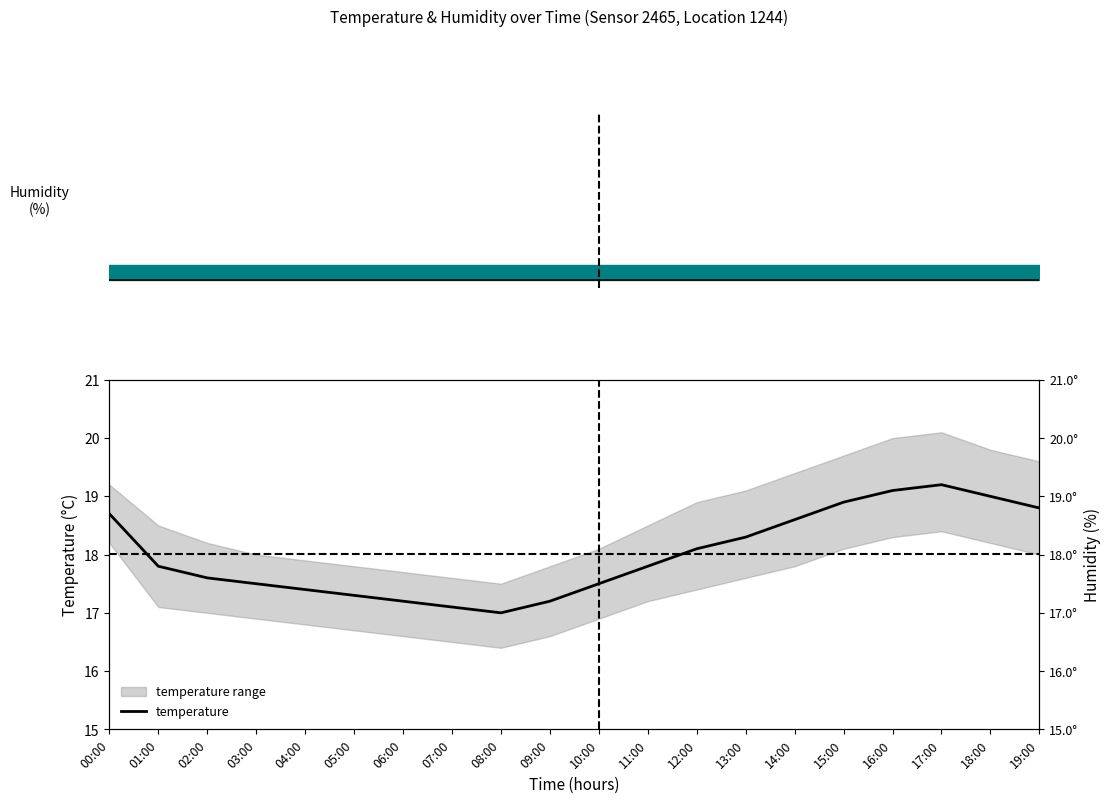

Reading left to right, transcribe all the data shown in this chart.

00:00=18.7	01:00=17.8	02:00=17.6	03:00=17.5	04:00=17.4	05:00=17.3	06:00=17.2	07:00=17.1	08:00=17.0	09:00=17.2	10:00=17.5	11:00=17.8	12:00=18.1	13:00=18.3	14:00=18.6	15:00=18.9	16:00=19.1	17:00=19.2	18:00=19.0	19:00=18.8